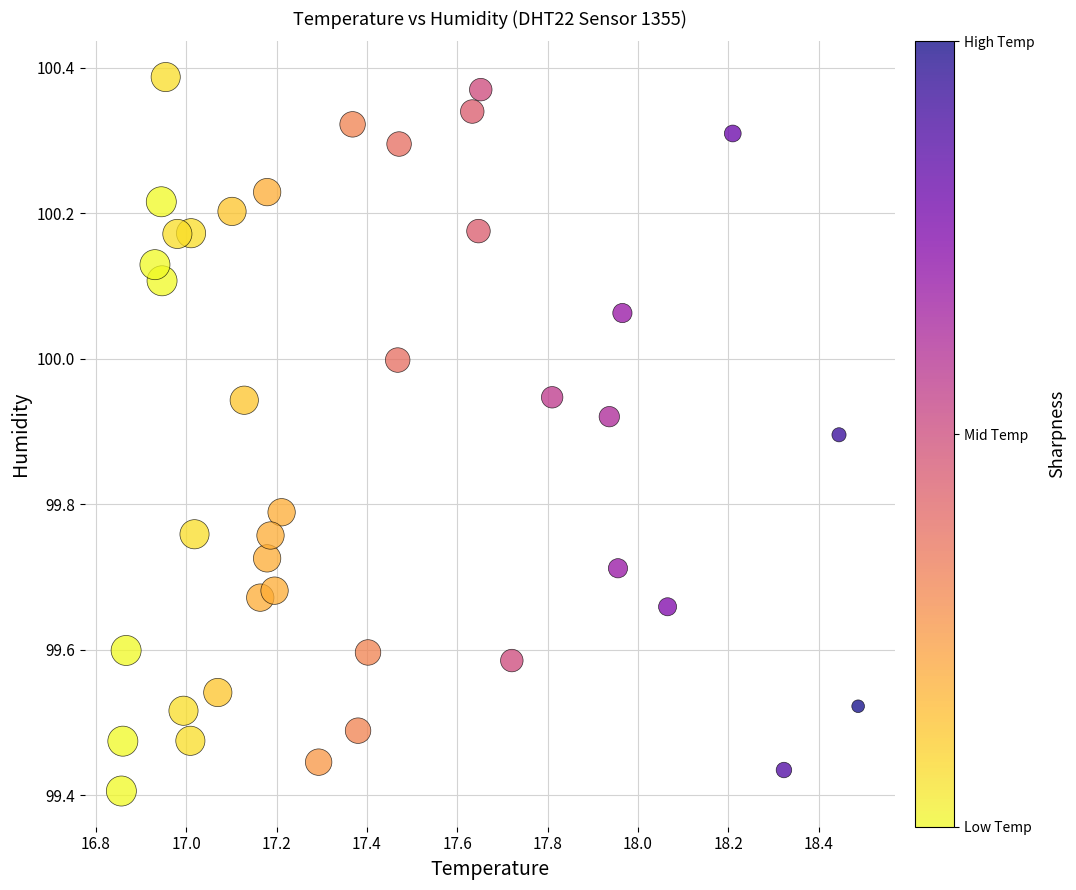

What is the range of X values (max minus min)?

1.6